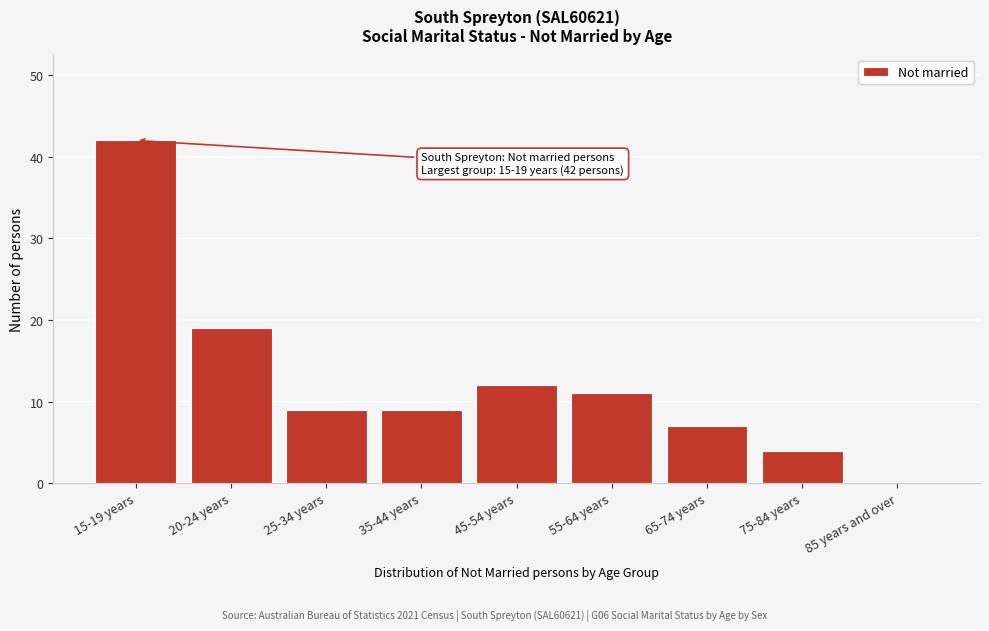

Reading right to left, list all the values displayed in this chart.

85 years and over=0	75-84 years=4	65-74 years=7	55-64 years=11	45-54 years=12	35-44 years=9	25-34 years=9	20-24 years=19	15-19 years=42